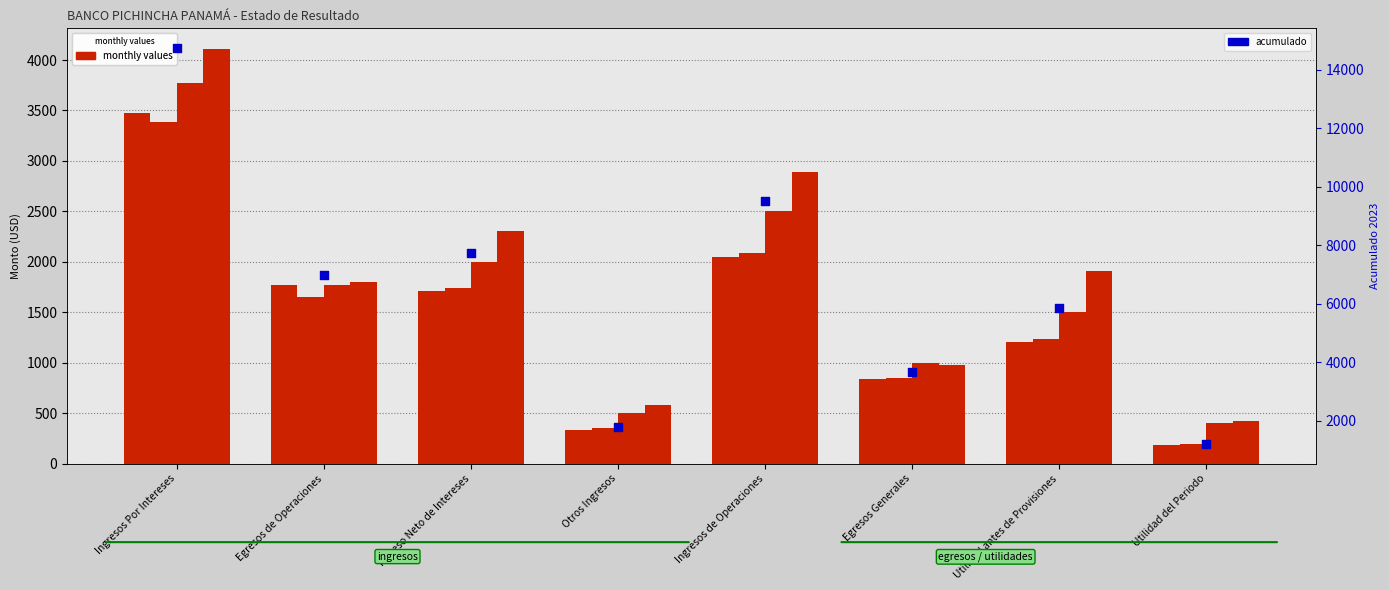

At how many categories does at least one series exceed 9394?

2